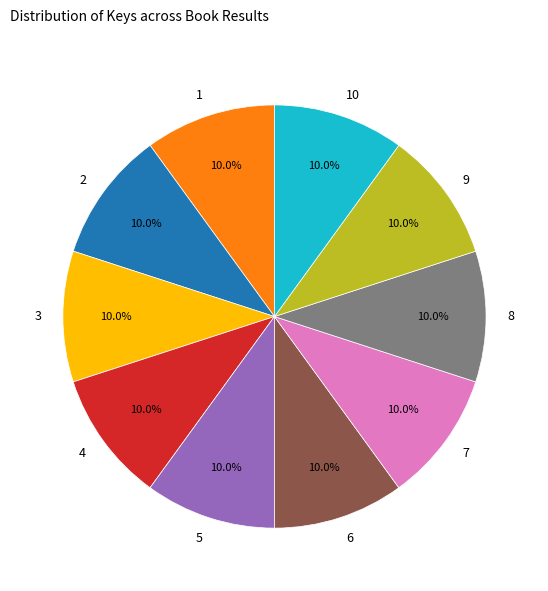

To the nearest percent, what percentage of the pie is 10?

10%